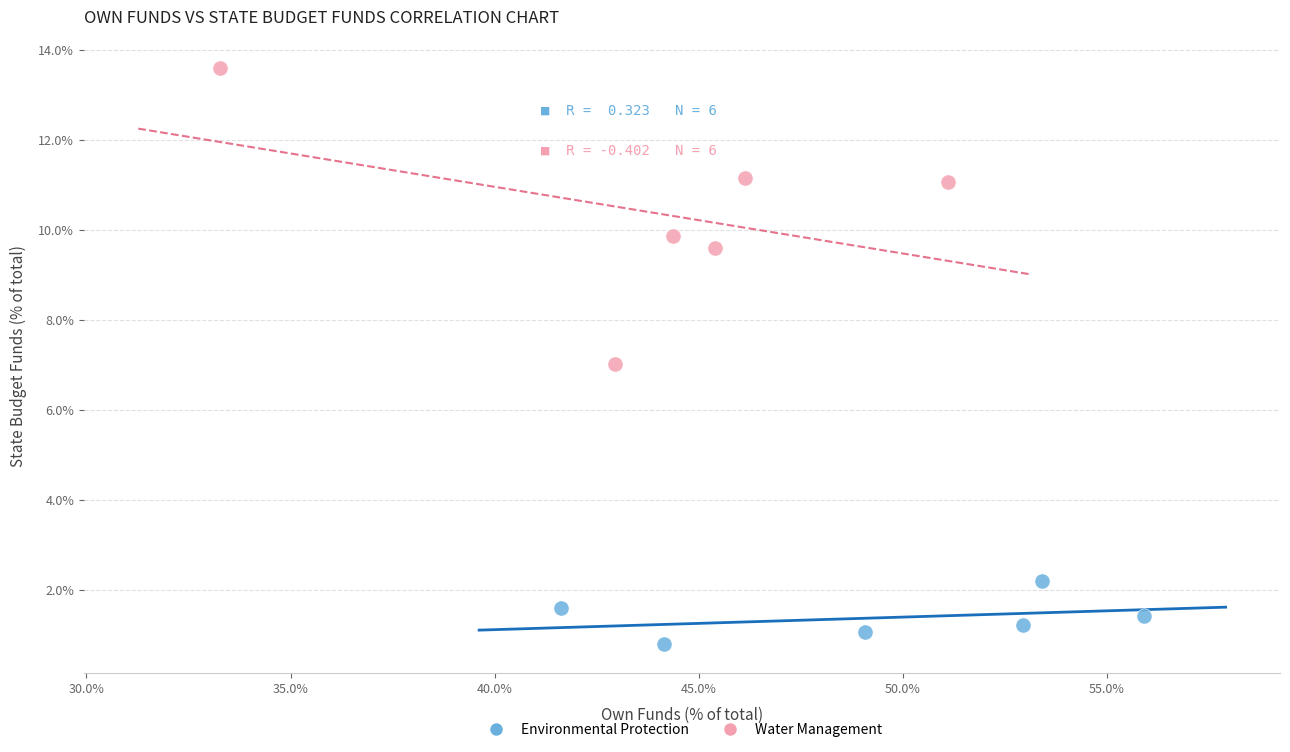

Which series reaches the minimum Y coordinate?

Environmental Protection